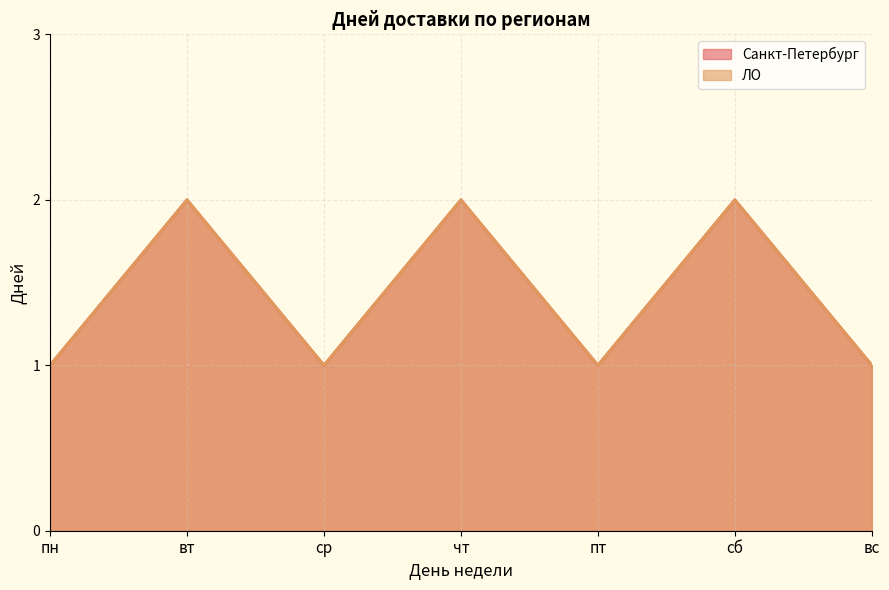

Rank the series at пн from lowest to highest value.

Санкт-Петербург, ЛО